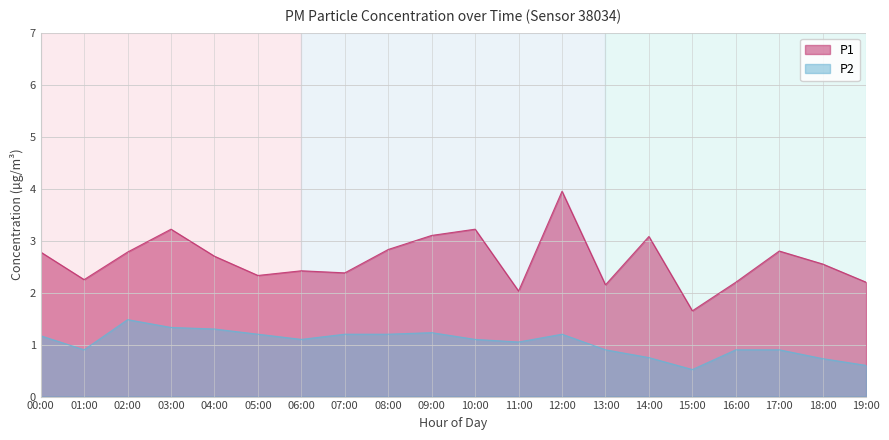

Is the value of P1 at 15:00 greater than the value of P2 at 13:00?

Yes